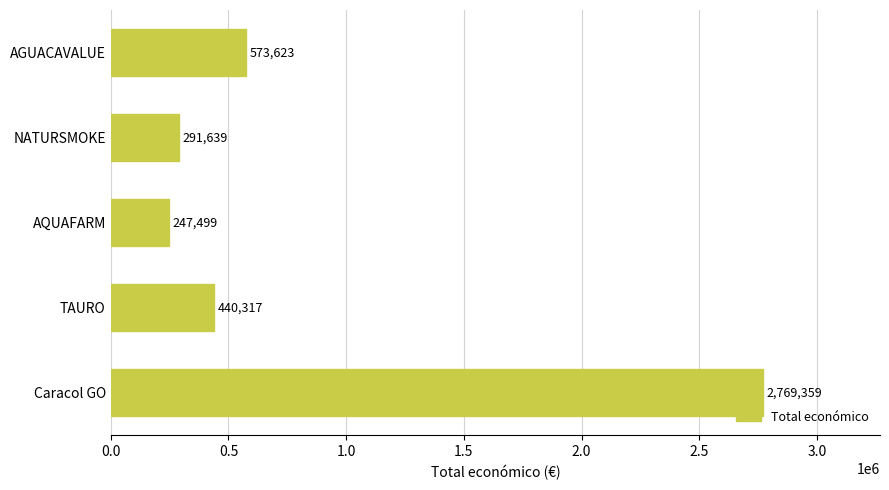

Are the bars grouped side by side (vs. stacked)?

No